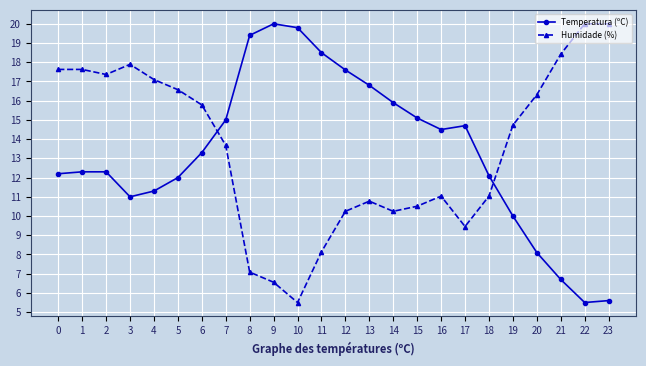

What are all the series names shown in the legend?

Temperatura (ºC), Humidade (%)